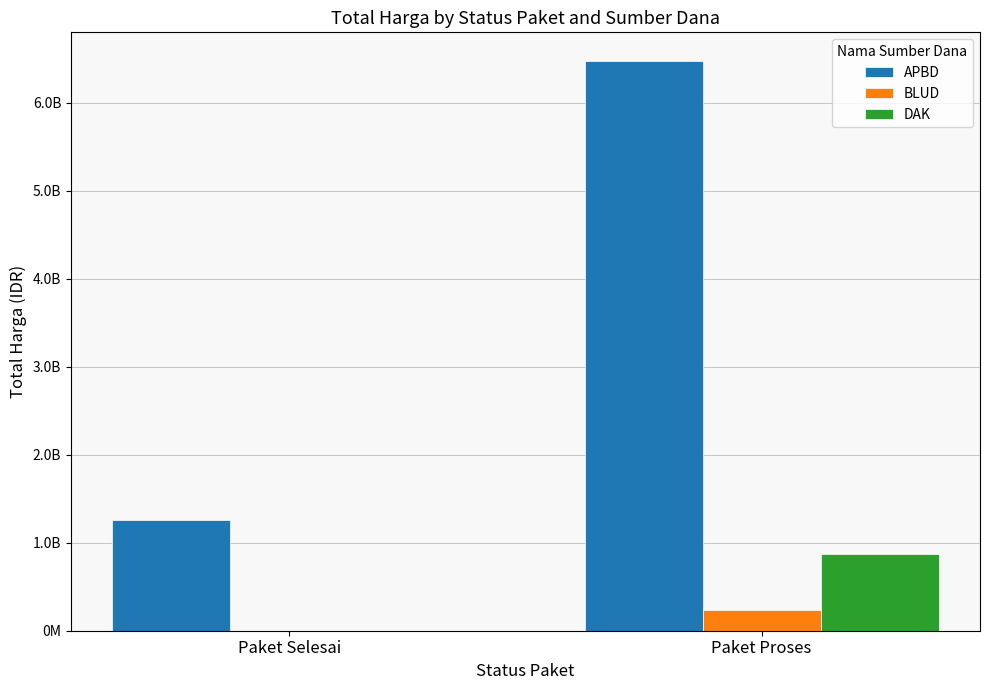

List the labels in order of APBD value, smallest first.

Paket Selesai, Paket Proses